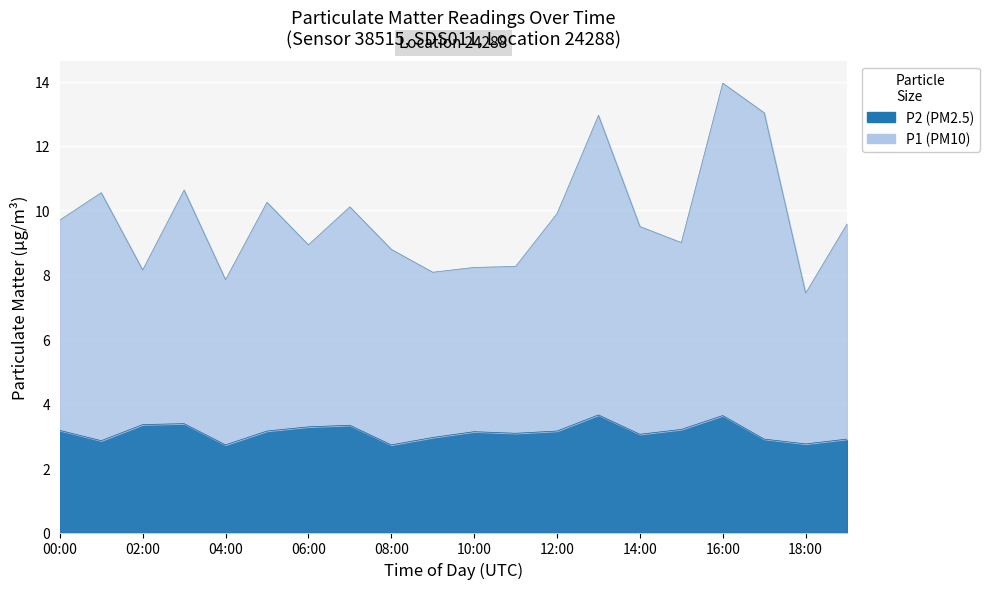

What is the minimum value for P1?

7.4